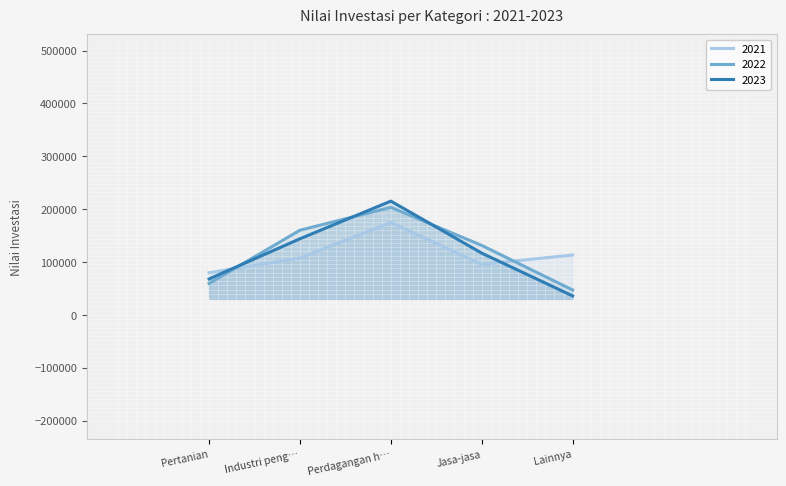

What is the highest value of the 2022 series?

203336